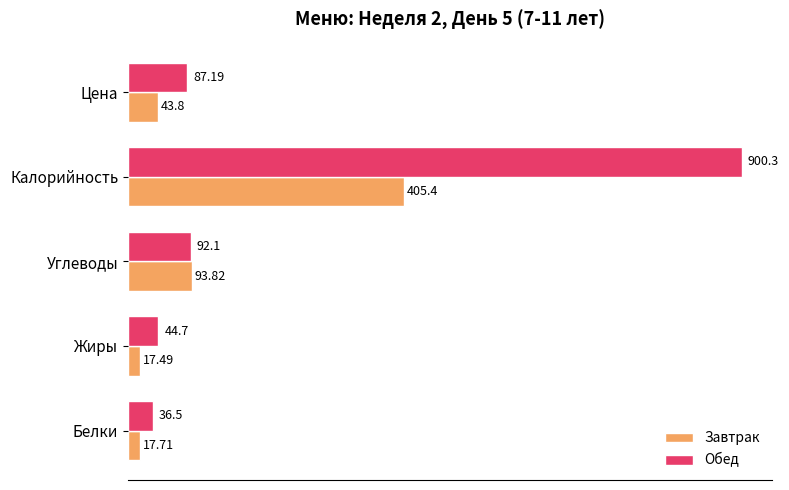

What is the difference between the highest and lowest values at Цена?

43.4